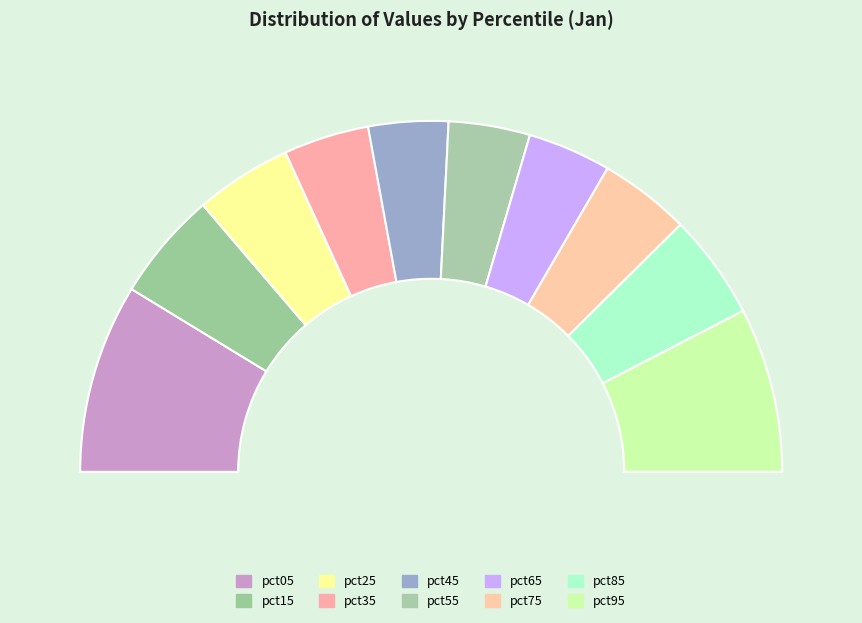

Rank the categories by value from lowest to highest.

pct45, pct55, pct65, pct35, pct75, pct25, pct85, pct15, pct95, pct05